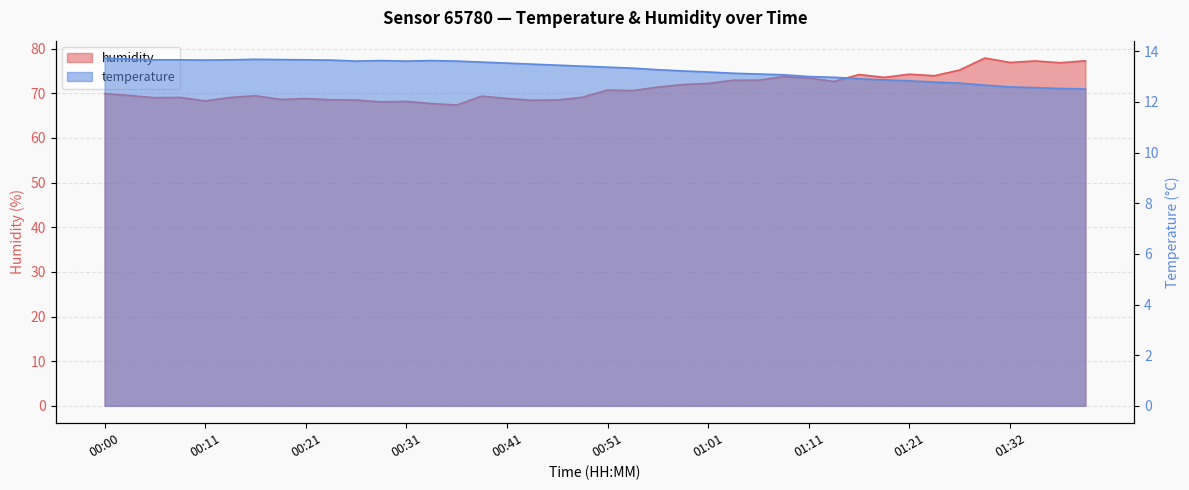

At which category does temperature reach its first local peak?

00:16